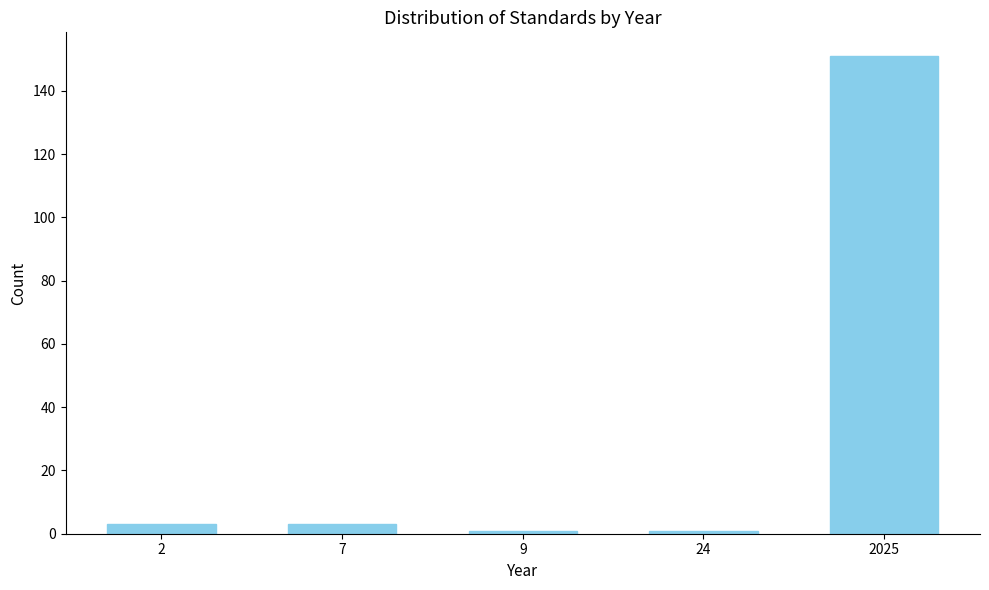

Reading left to right, list all the values displayed in this chart.

2=3	7=3	9=1	24=1	2025=151